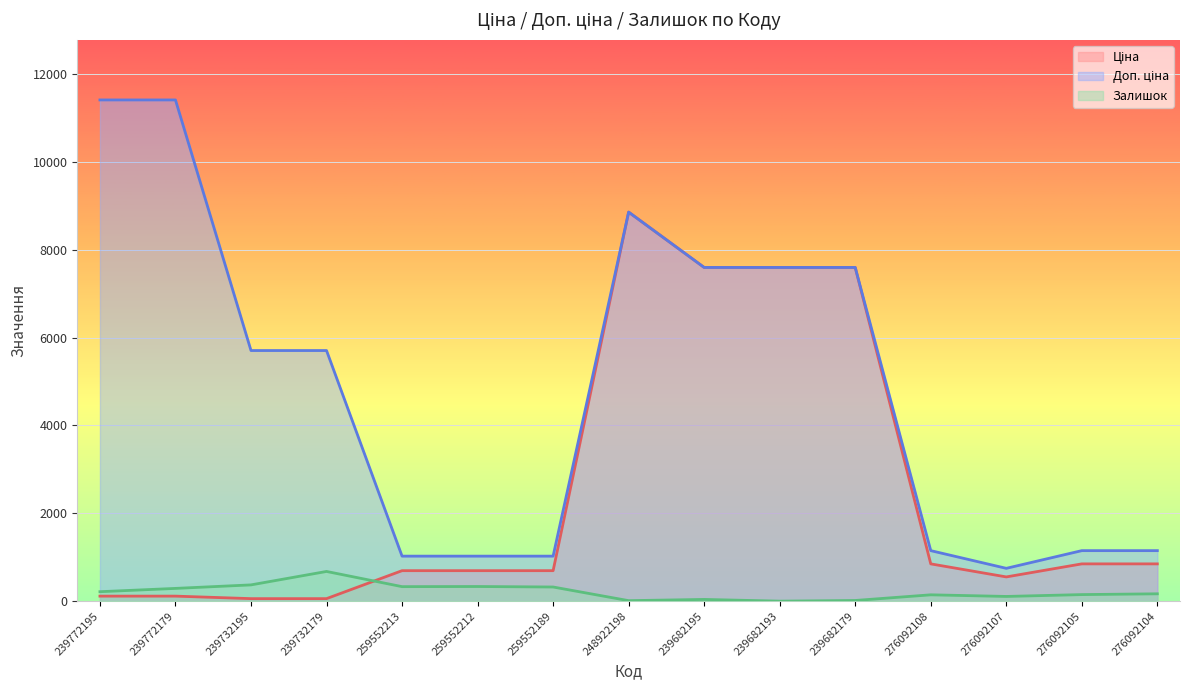

In Залишок, how many points are higher than both neighbors (excluding endpoints)?

4